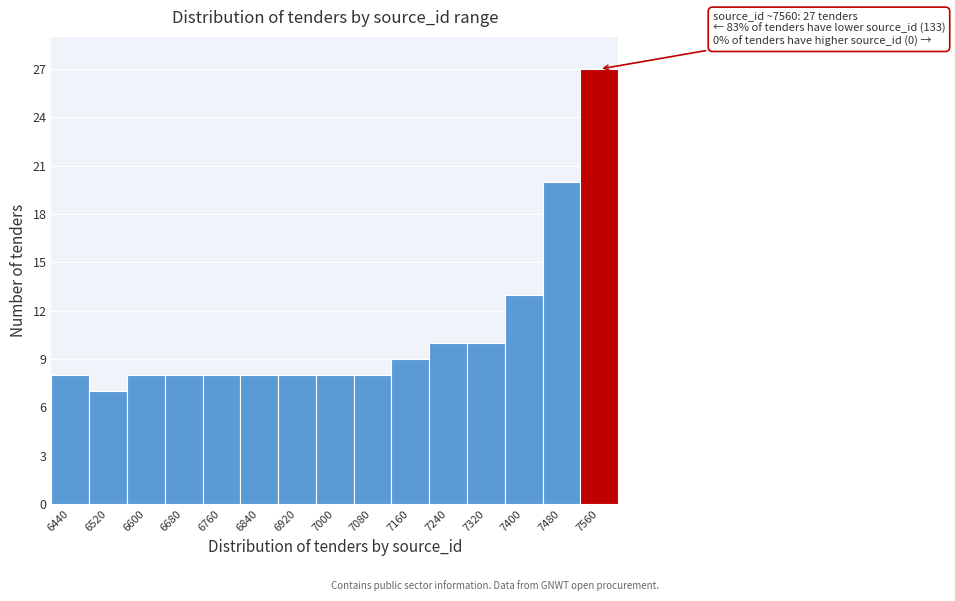

Which range on the x-axis has the tallest bar?

7520 to 7600